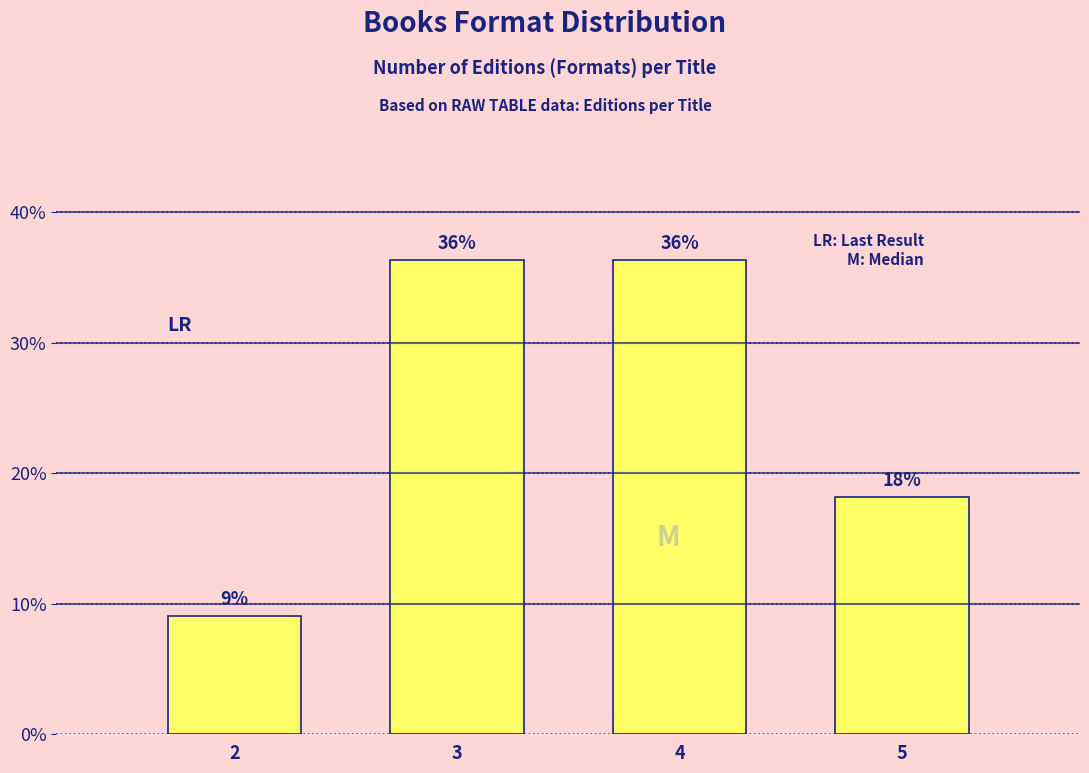

How many bars are there in total?

4